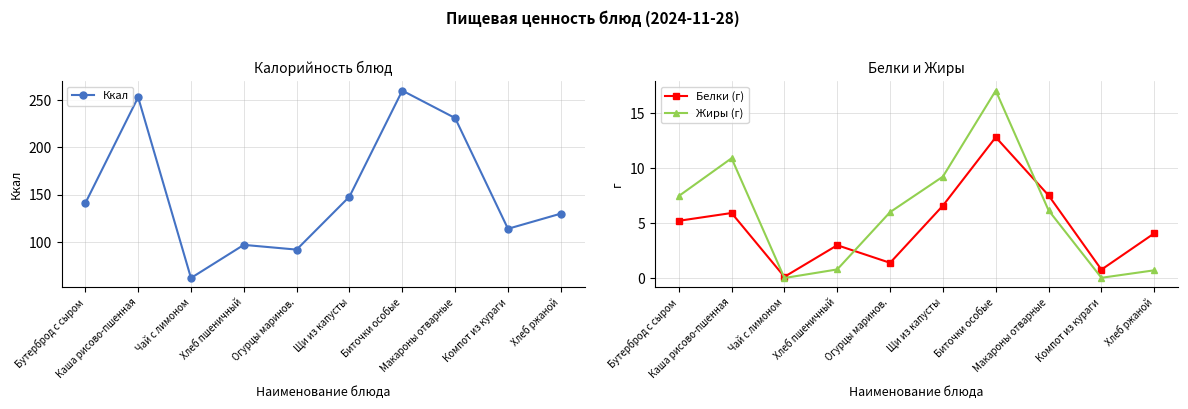

True or false: Жиры (г) and Ккал cross at least once.

False